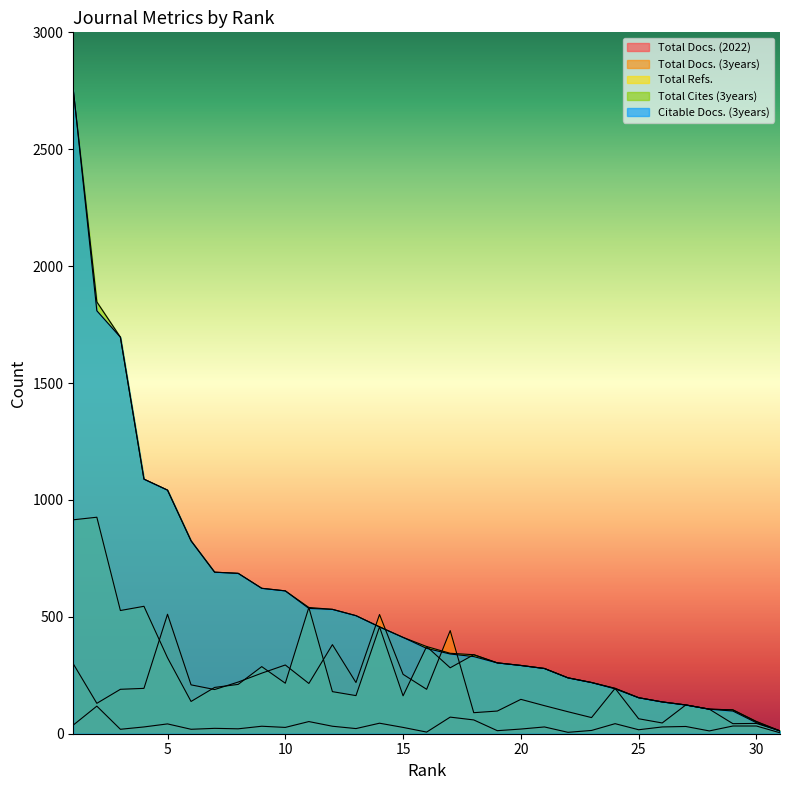

What is the value of the Total Cites (3years) point at the 5th from the left?

1042